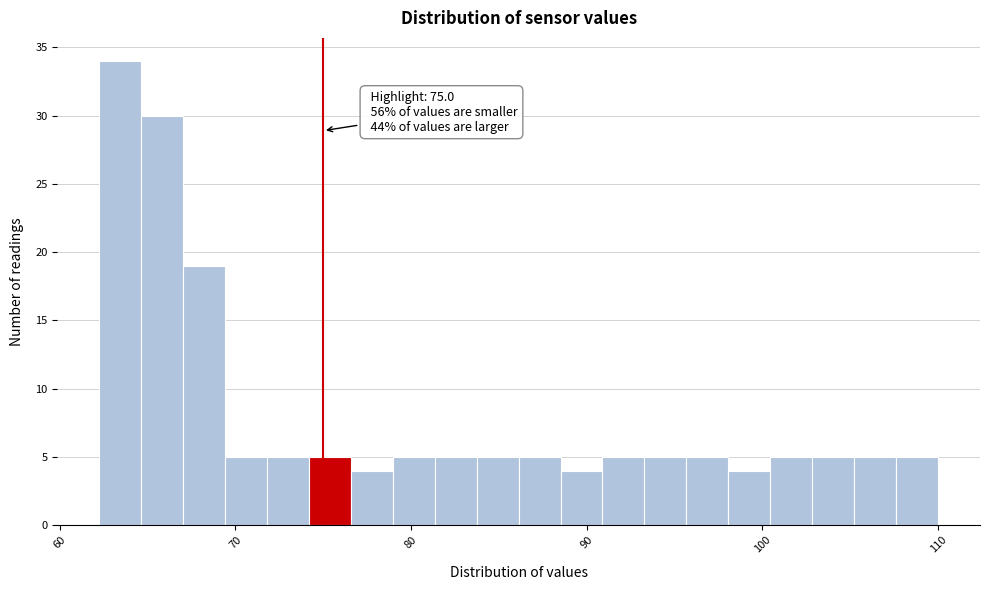

Read against the x-axis, roughly where is the centre of the tallest bar?

63